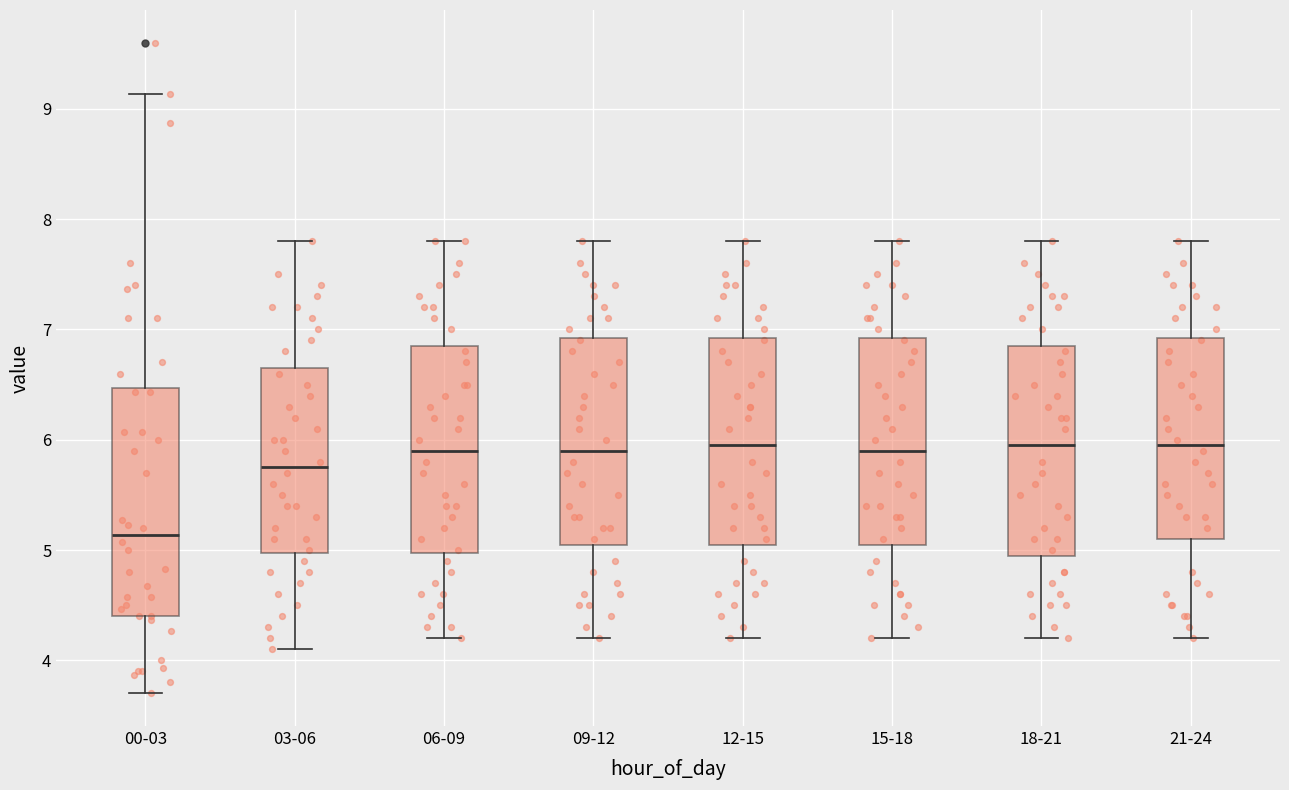

Which box is the tallest, from its lower edge to its upper edge?

00-03